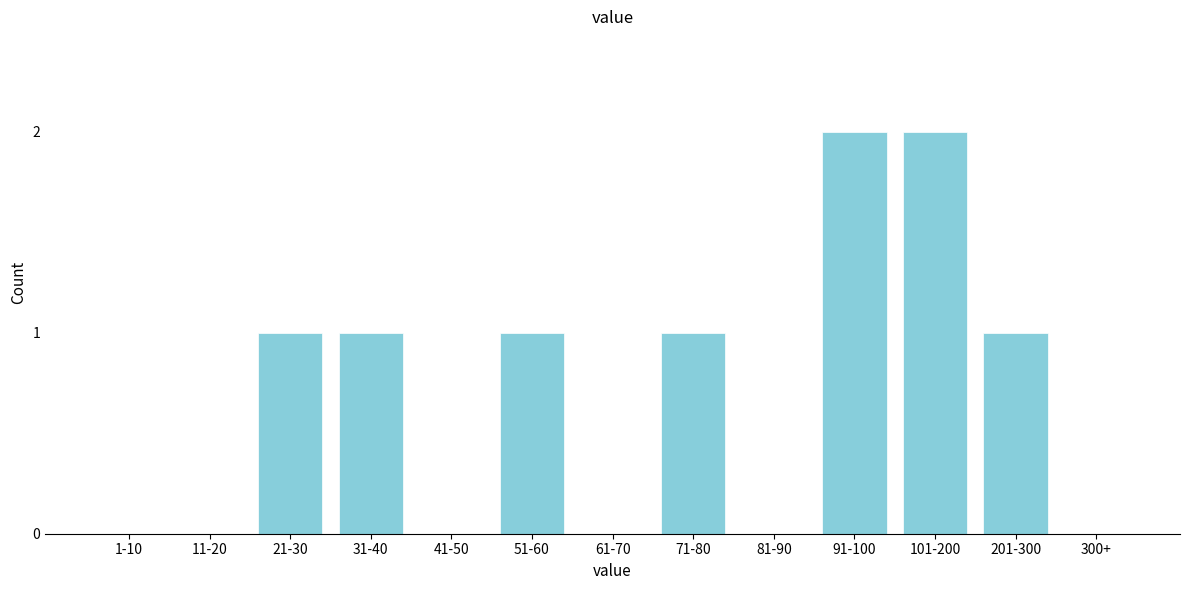

Reading right to left, what are all the values shown in this chart?

300+=0	201-300=1	101-200=2	91-100=2	81-90=0	71-80=1	61-70=0	51-60=1	41-50=0	31-40=1	21-30=1	11-20=0	1-10=0